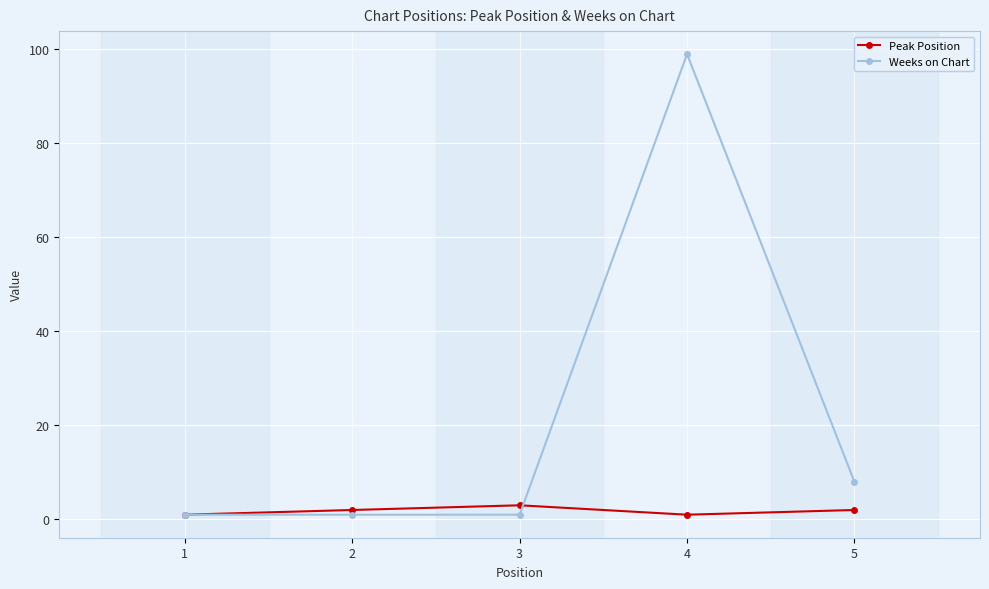

Rank the series by their maximum value, from lowest to highest.

Peak Position, Weeks on Chart